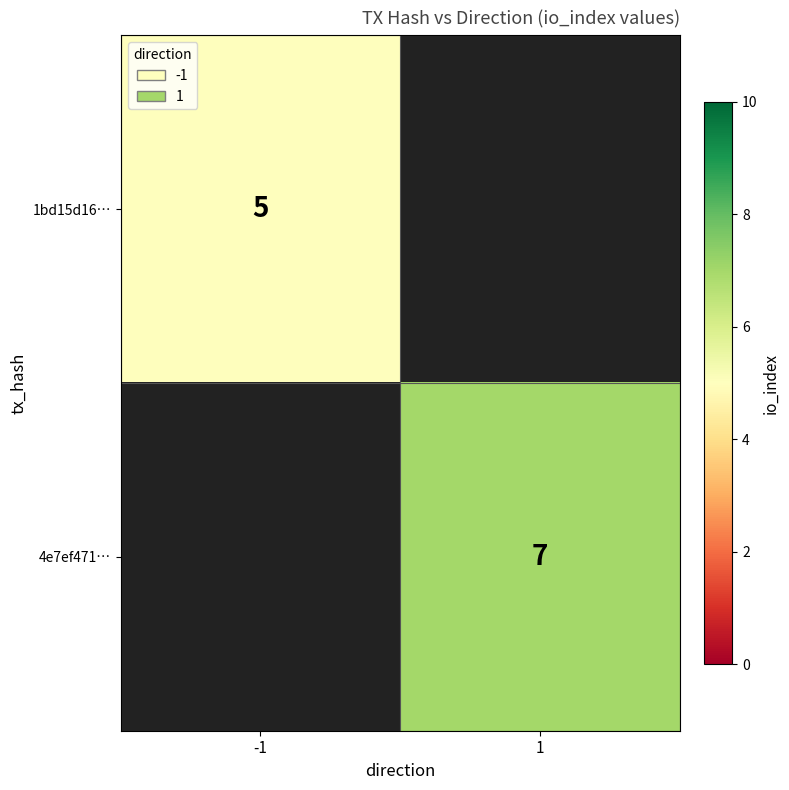

The value of 4e7ef471… at 1 is 10. True or false?

False